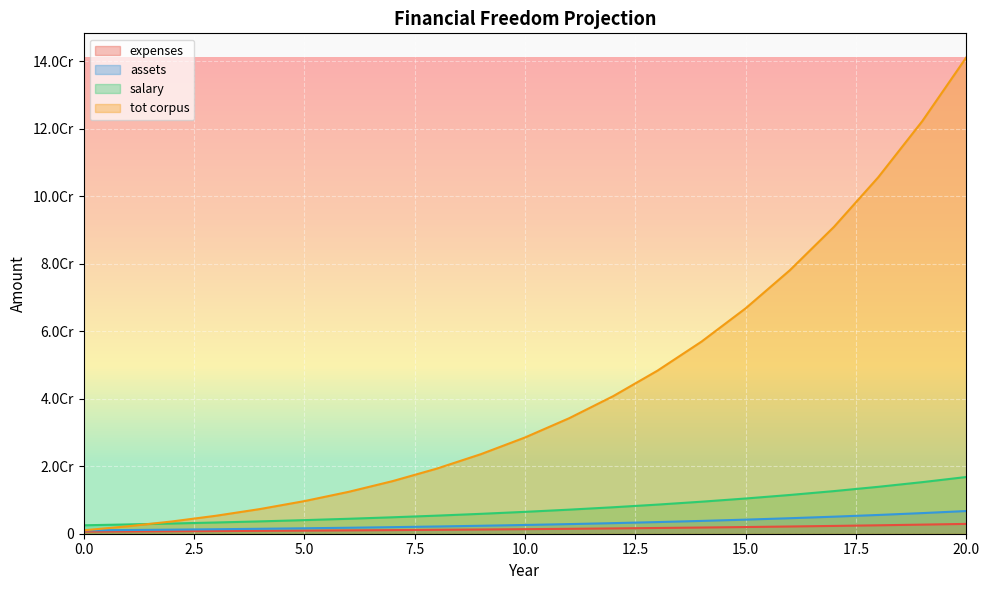

Reading left to right, what are all the values shown in this chart?

expenses: 625000.0	675000.0	729000.0	787320.0	850305.6	918330.0	991796.4	1071140.2	1156831.4	1249377.9	1349328.1	1457274.4	1573856.3	1699764.8	1835746.0	1982605.7	2141214.1	2312511.3	2497512.2	2697313.2	2913098.2
assets: 1000000.0	1100000.0	1210000.0	1331000.0	1464100.0	1610510.0	1771561.0	1948717.1	2143588.8	2357947.7	2593742.5	2853116.7	3138428.4	3452271.2	3797498.3	4177248.2	4594973.0	5054470.3	5559917.3	6115909.0	6727500.0
salary: 2500000.0	2750000.0	3025000.0	3327500.0	3660250.0	4026275.0	4428902.5	4871792.8	5358972.0	5894869.2	6484356.2	7132791.8	7846070.9	8630678.0	9493745.8	10443120.4	11487432.5	12636175.7	13899793.3	15289772.6	16818749.9
tot corpus: 1000000.0	2200000.0	3630000.0	5324000.0	7320500.0	9663060.0	12400927.0	15589736.8	19292299.3	23579476.9	28531167.1	34237400.5	40799568.9	48331797.0	56962475.0	66835970.7	78114540.8	90980465.1	105638429.0	122318180.9	141277498.9